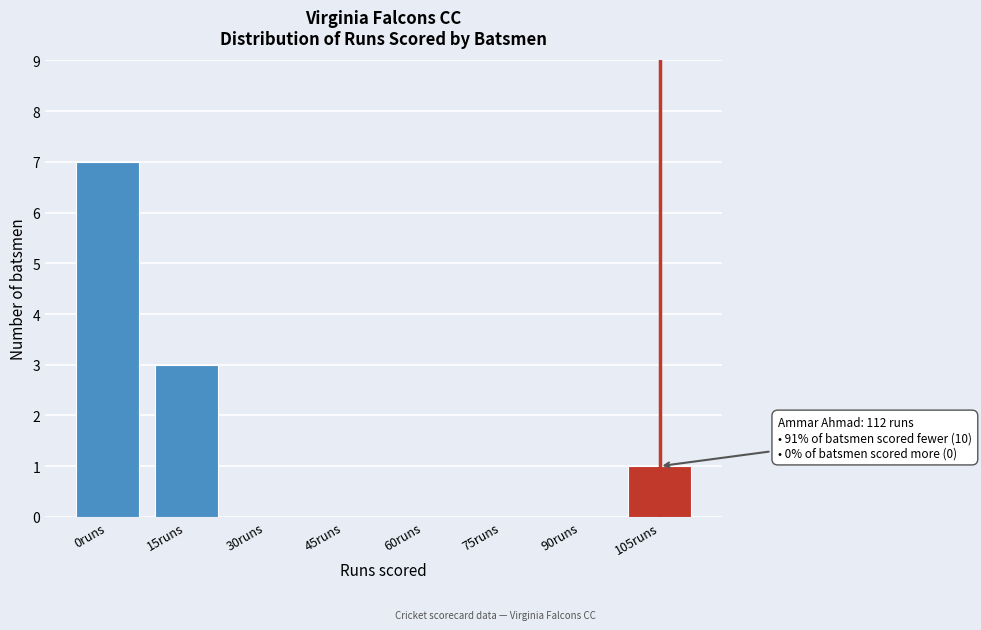

Reading left to right, what are all the values shown in this chart?

0runs=7	15runs=3	30runs=0	45runs=0	60runs=0	75runs=0	90runs=0	105runs=1